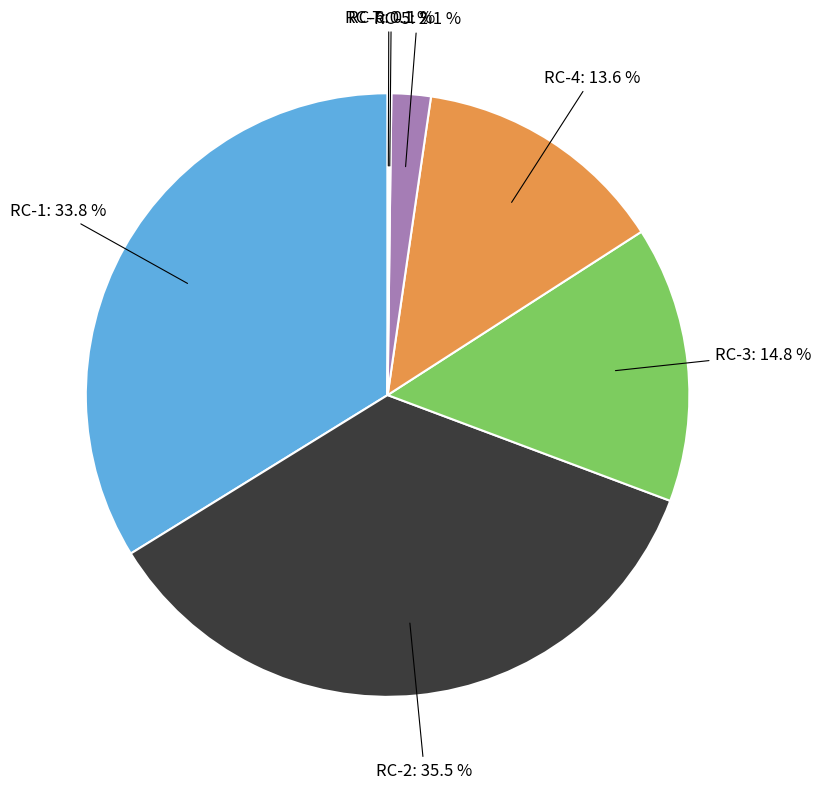

Does any single category account for the majority?

No